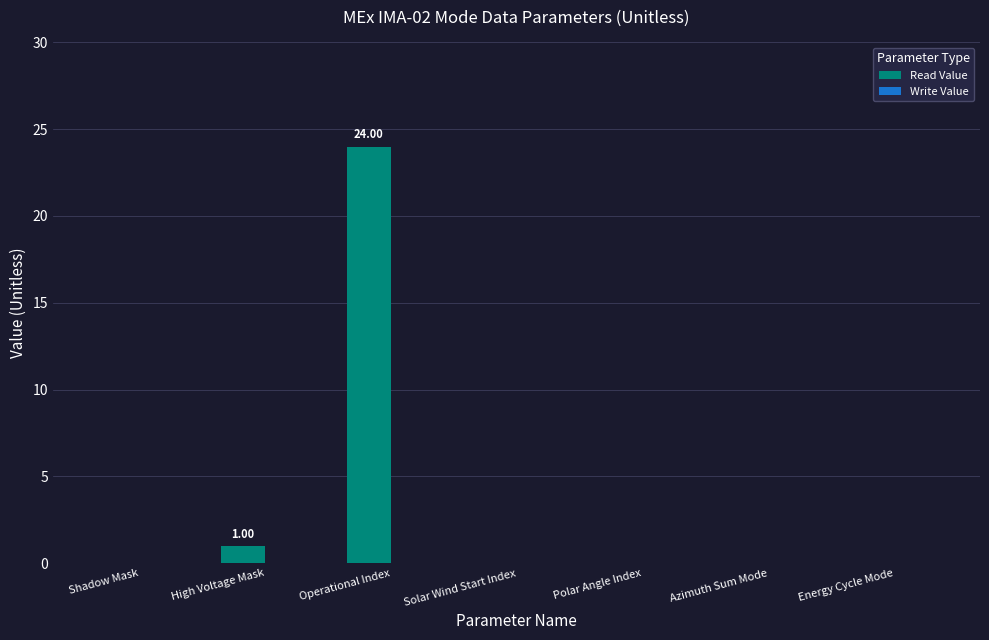

What is the change in value from Shadow Mask to Operational Index?

+24